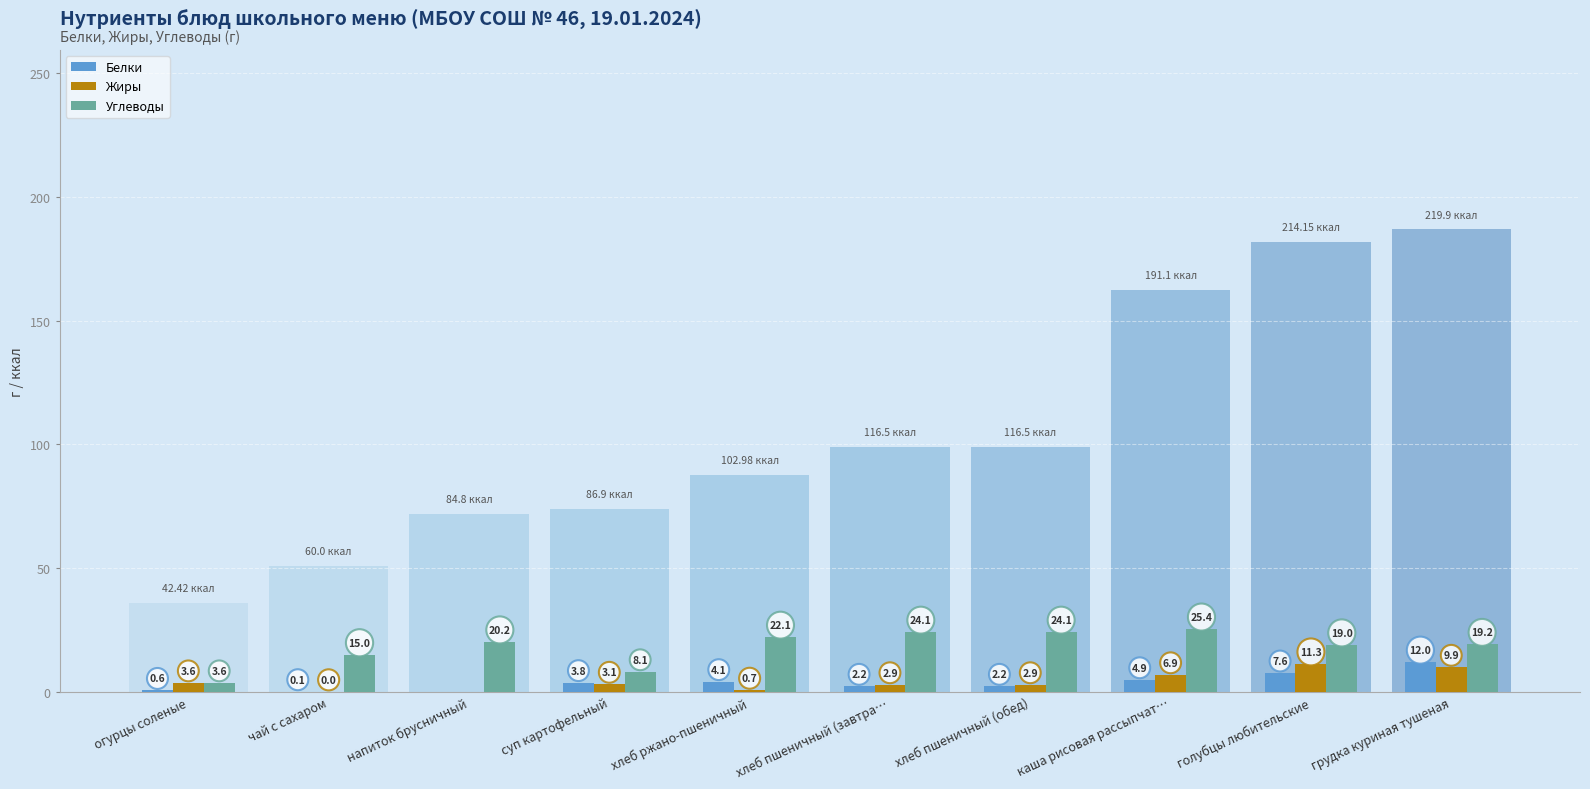

What is the value of the Углеводы bar at the 8th from the left?

25.4